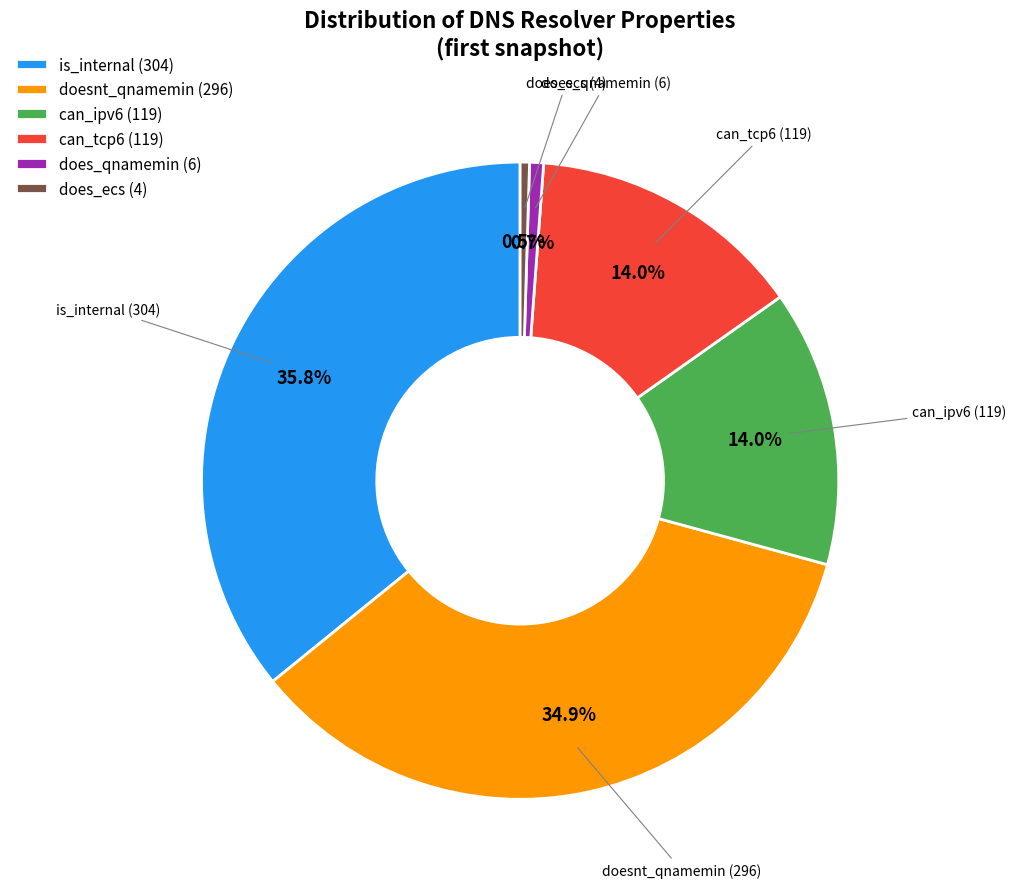

To the nearest percent, what percentage of the pie is can_tcp6?

14%